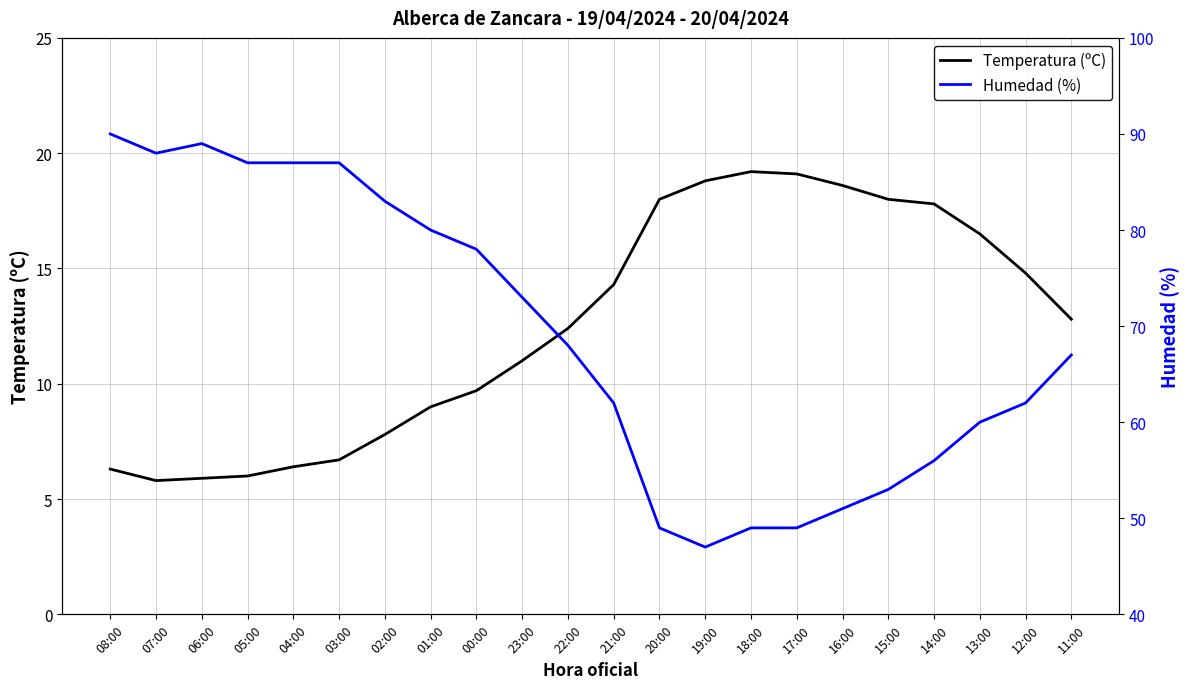

True or false: Humedad (%) and Temperatura (ºC) intersect in this chart.

False